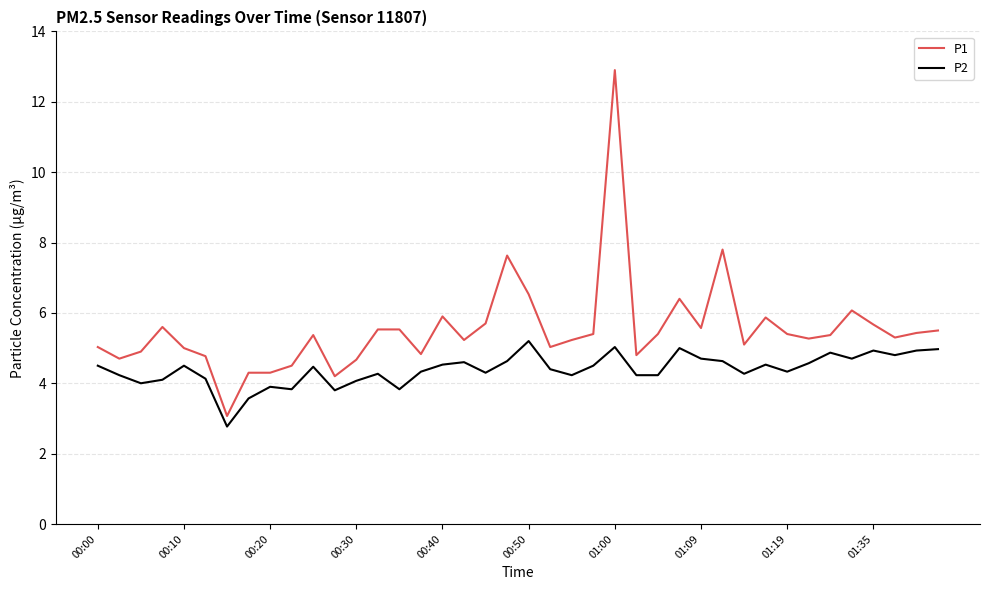

Which series has the largest range (max minus min)?

P1